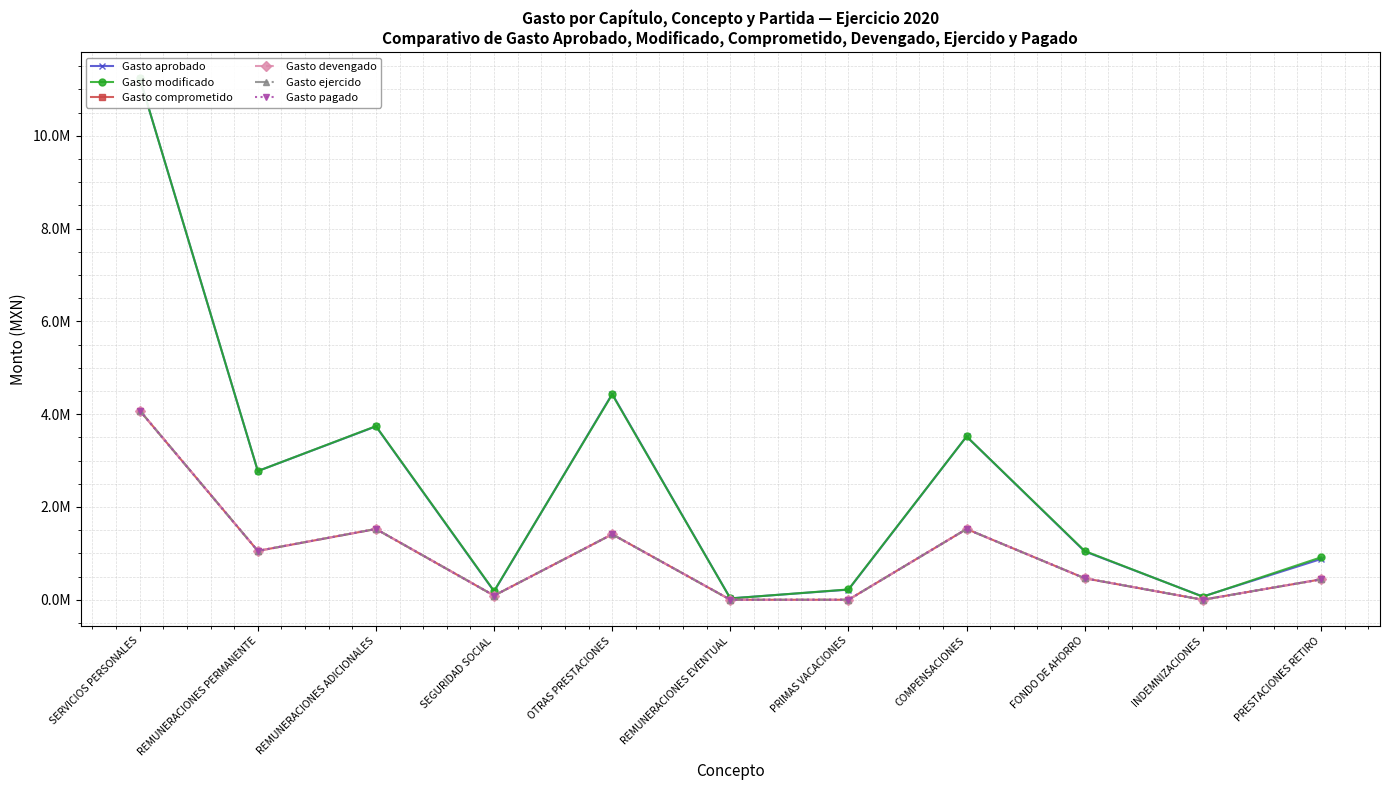

The value of Gasto modificado at REMUNERACIONES EVENTUAL is 48955.7. True or false?

False